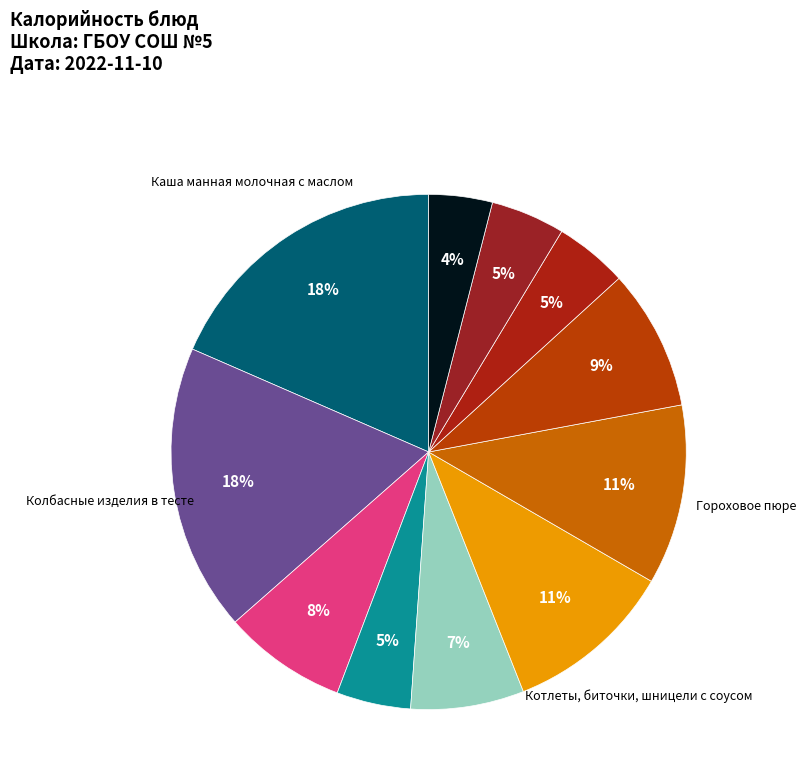

How many slices are in this pie chart?

11